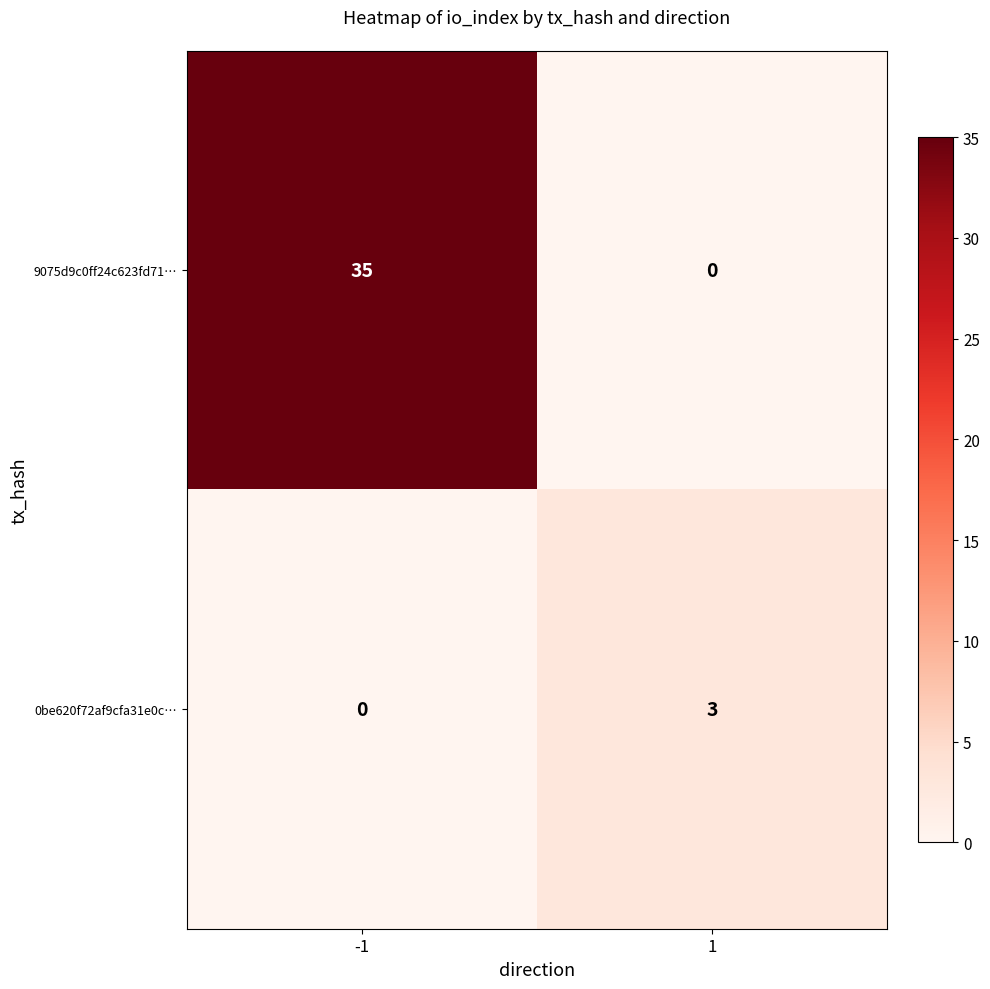

Is the value of 9075d9c0ff24c623fd71… at -1 greater than the value of 0be620f72af9cfa31e0c… at 1?

Yes